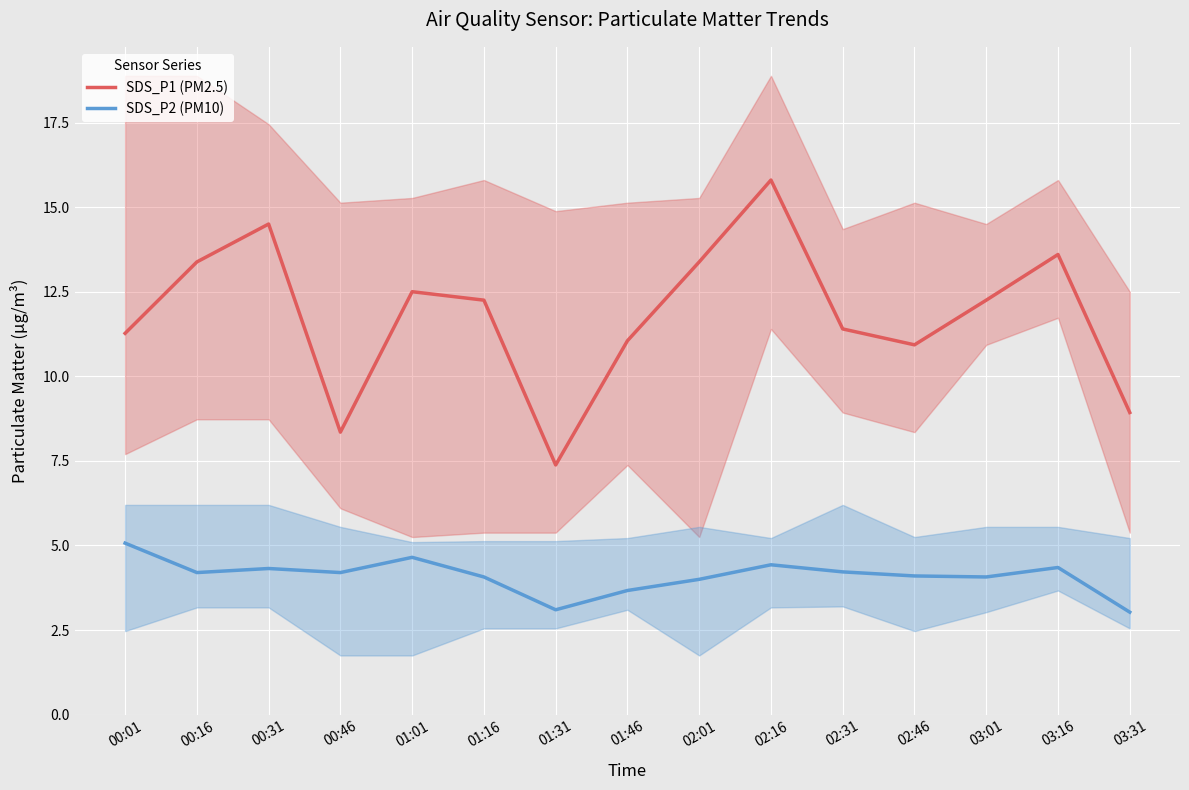

True or false: SDS_P2 (PM10) and SDS_P1 (PM2.5) intersect in this chart.

False